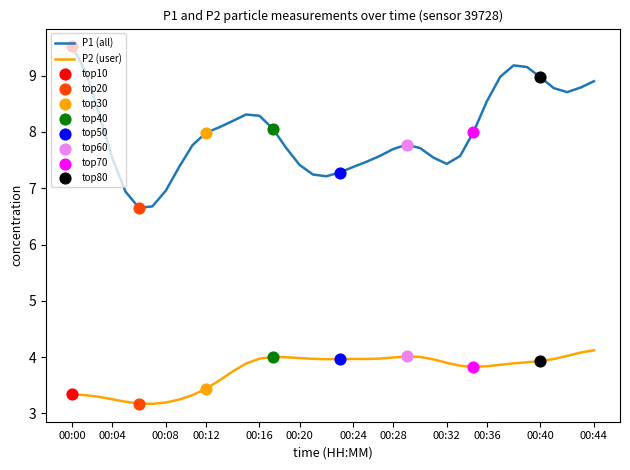

What is the difference between the maximum and minimum values in the P1 (all) series?

2.9